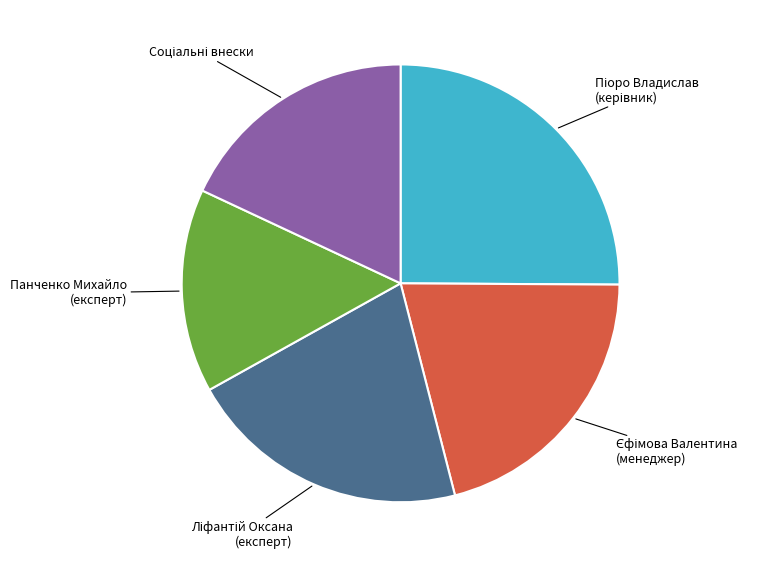

How many segments does this pie chart have?

5